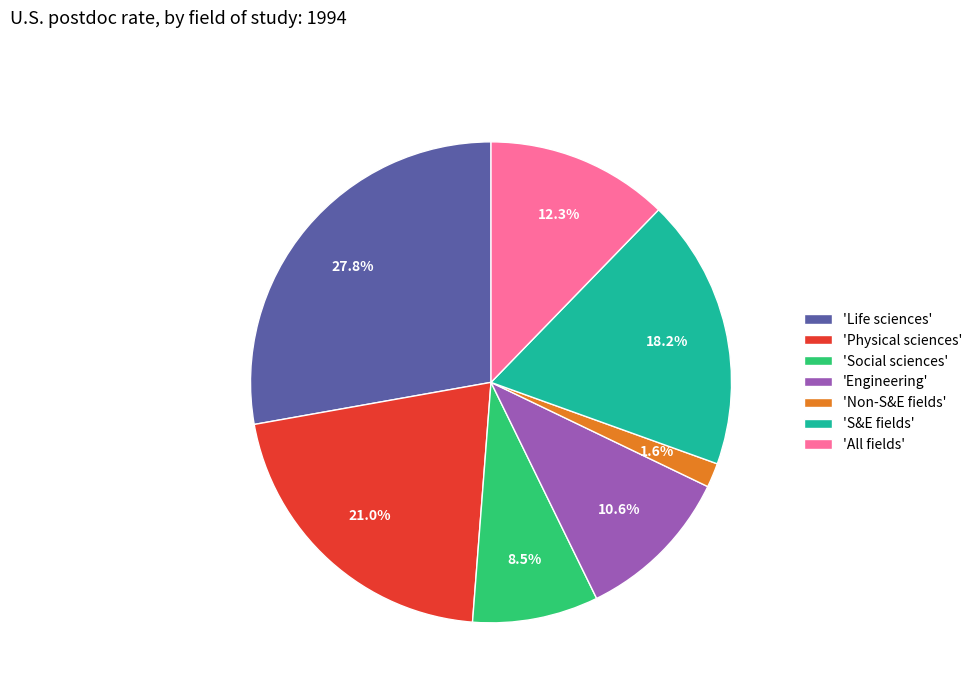

Count the number of slices in the pie.

7